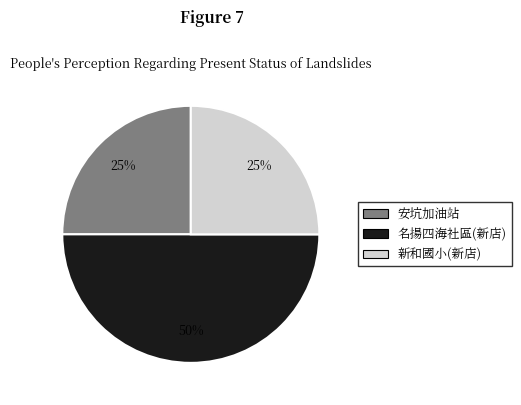

What percentage is NOT represented by 新和國小(新店)?

75.0%